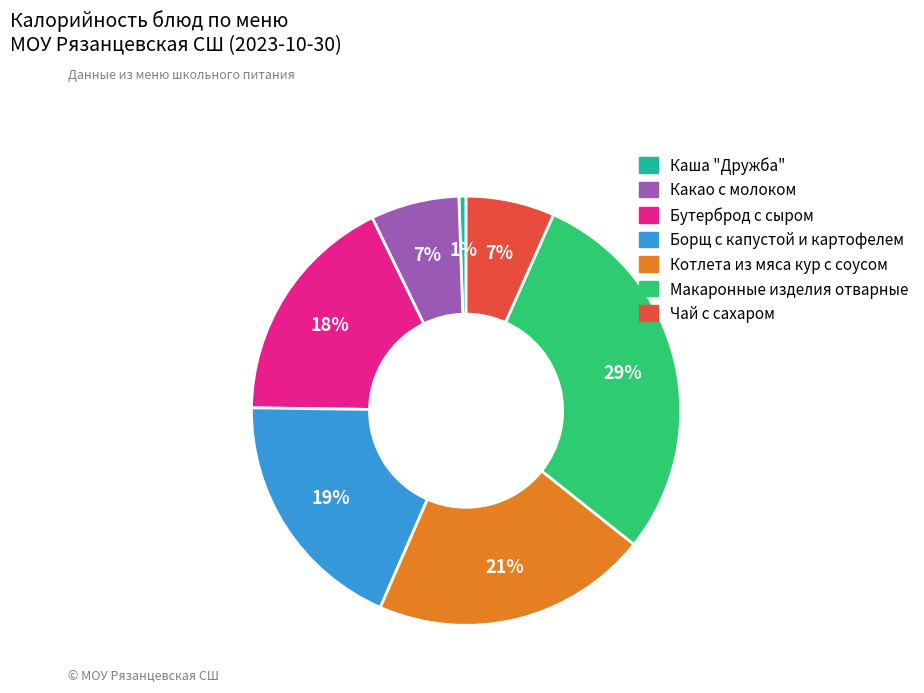

To the nearest percent, what is the difference between the Чай с сахаром and Борщ с капустой и картофелем slice percentages?

12%